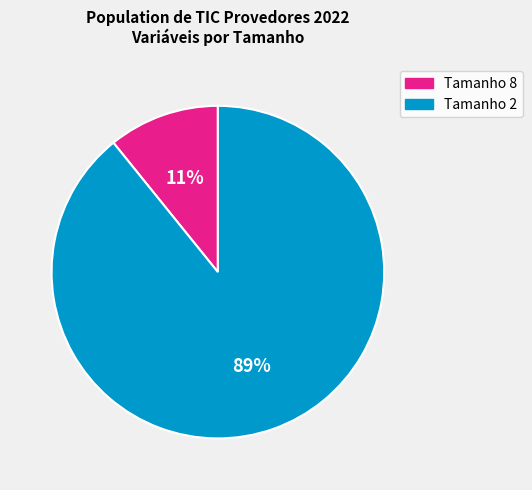

Is the sum of Tamanho 2 and Tamanho 8 greater than half?

Yes